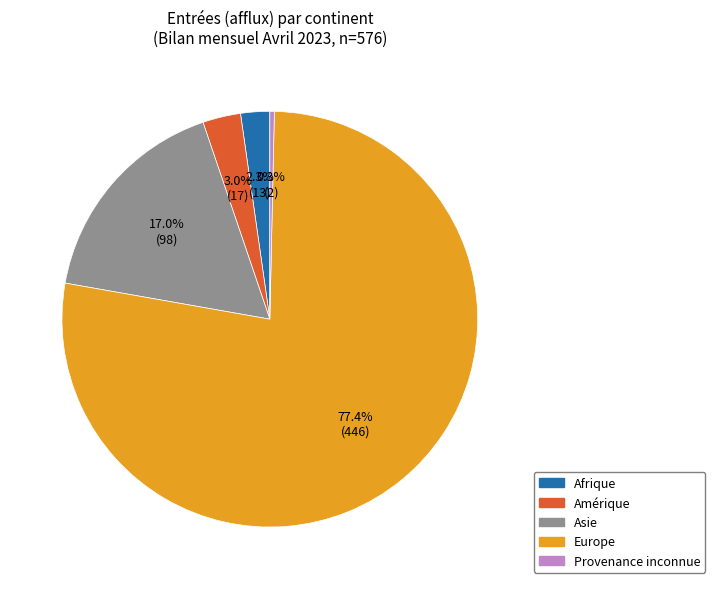

Is there a majority slice in this chart?

Yes